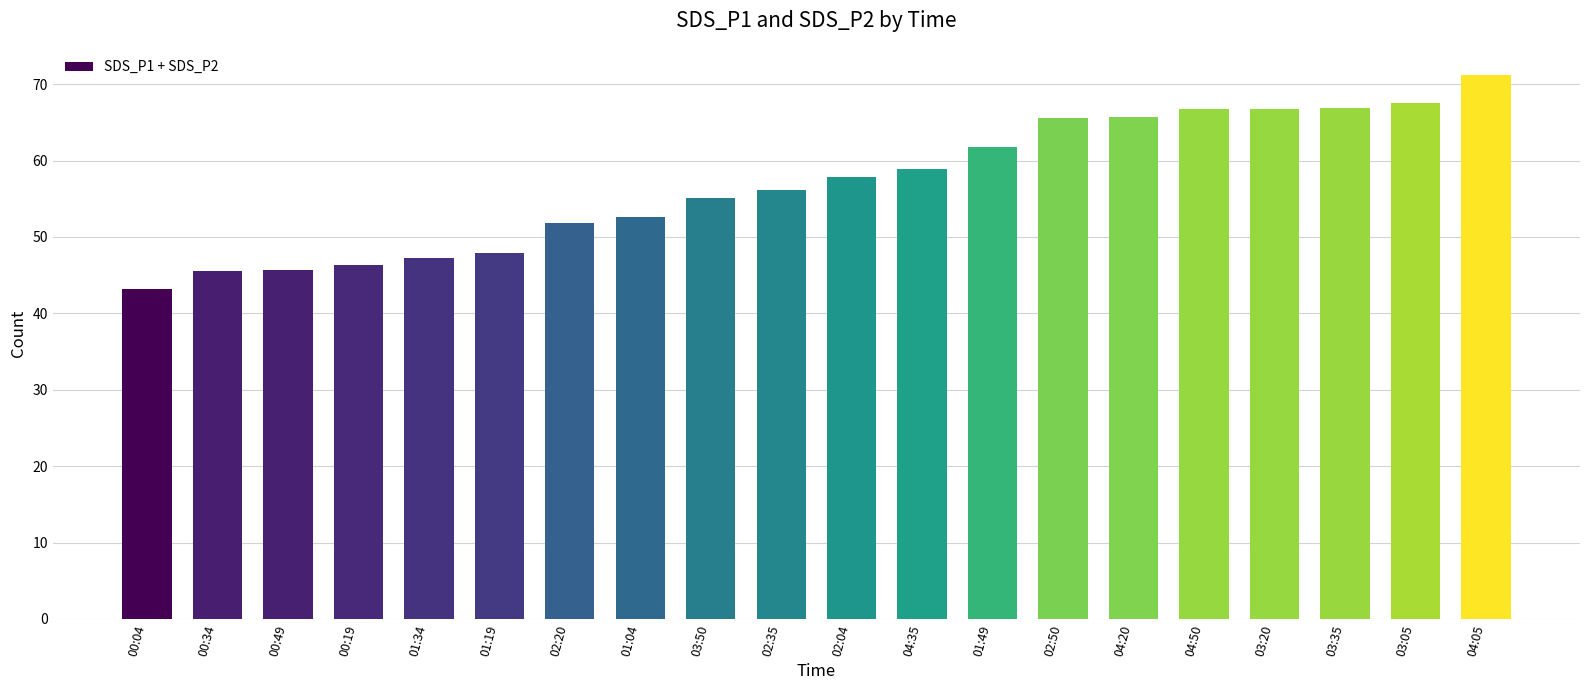

Where does the data first go above 57?

02:04